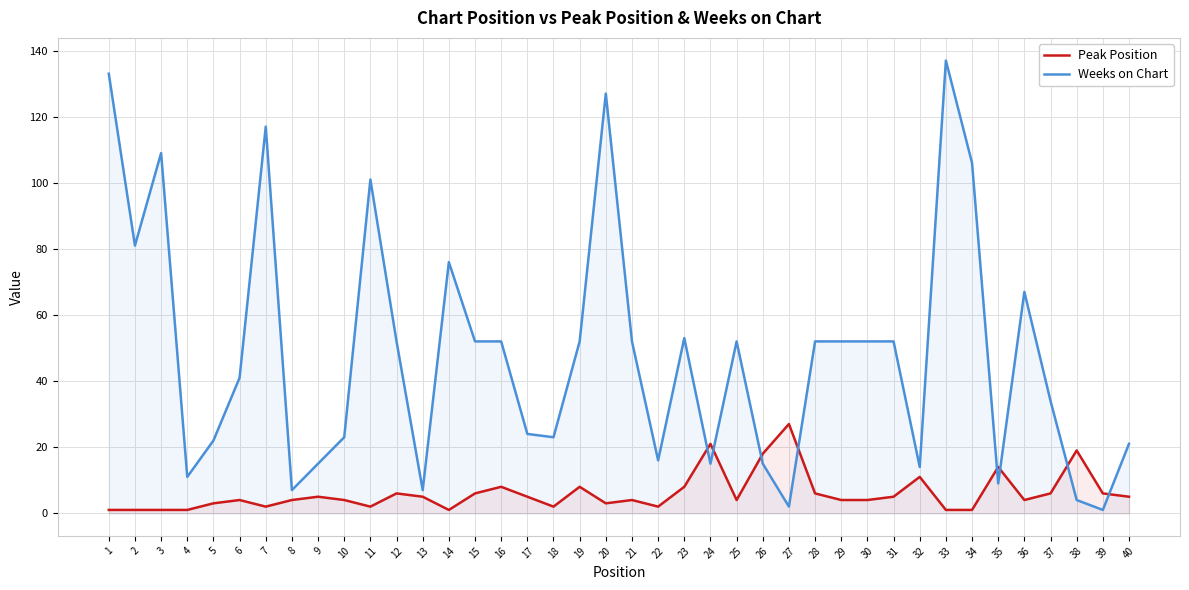

Reading left to right, transcribe all the data shown in this chart.

Peak Position: 1	1	1	1	3	4	2	4	5	4	2	6	5	1	6	8	5	2	8	3	4	2	8	21	4	18	27	6	4	4	5	11	1	1	14	4	6	19	6	5
Weeks on Chart: 133	81	109	11	22	41	117	7	15	23	101	52	7	76	52	52	24	23	52	127	52	16	53	15	52	15	2	52	52	52	52	14	137	106	9	67	34	4	1	21